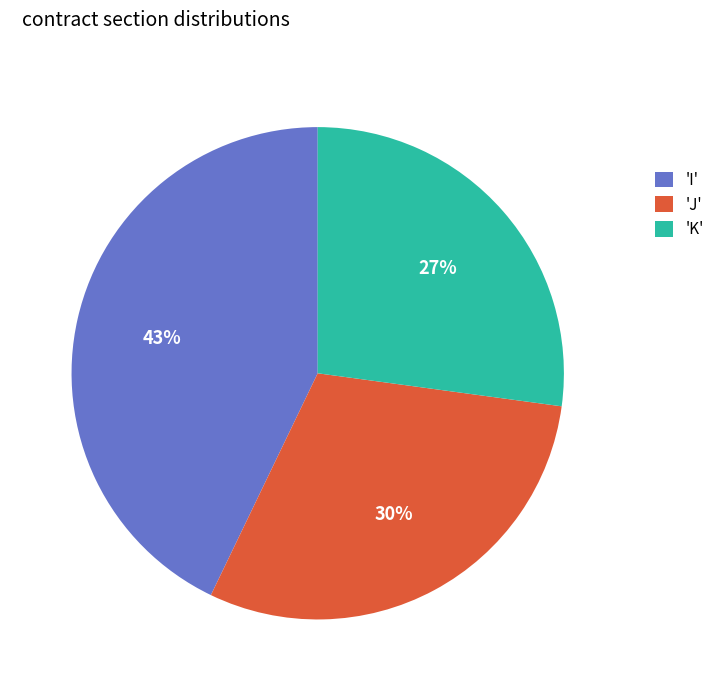

Rank the categories by value from highest to lowest.

'I', 'J', 'K'